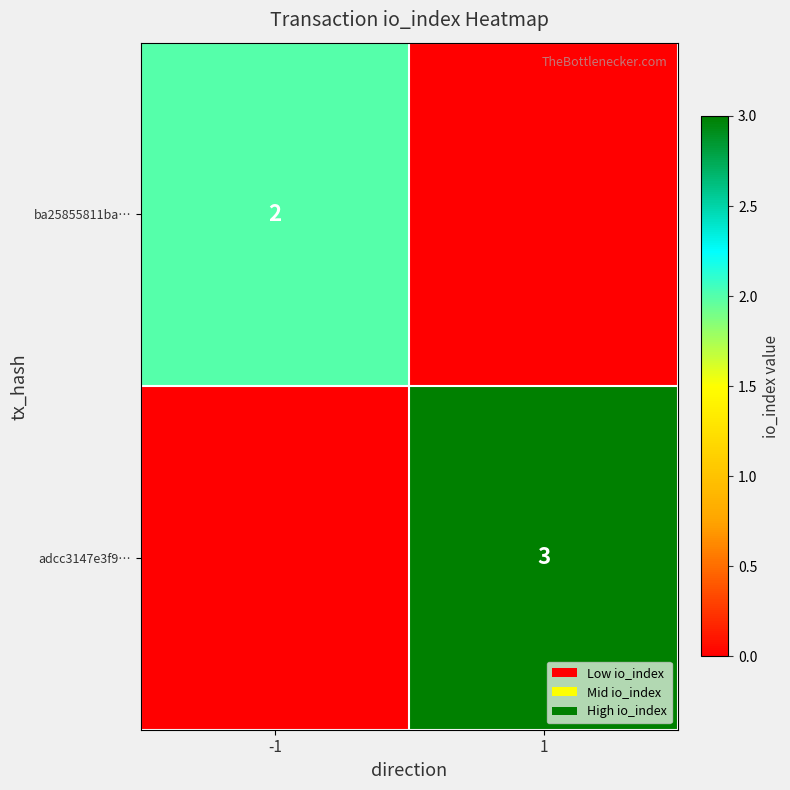

True or false: ba25855811ba… has a value of 2 at -1.

True